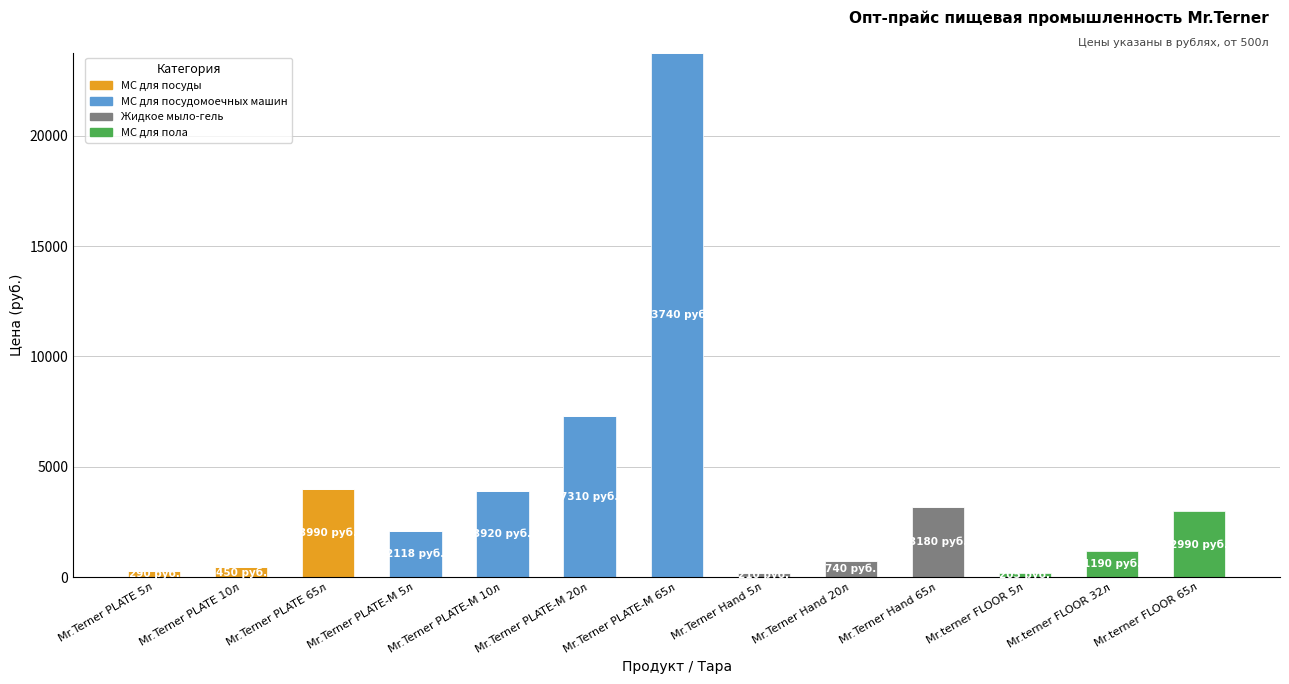

At which label does МС для посуды reach its peak?

Mr.Terner PLATE 65л